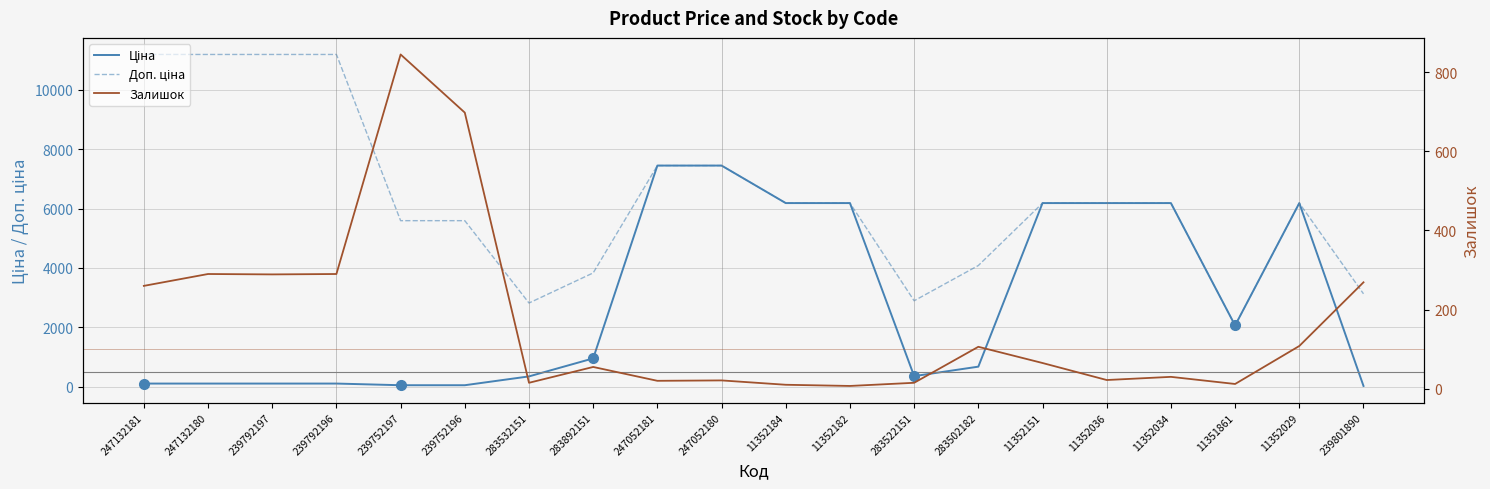

True or false: Залишок has a value of 290.0 at 239792196.

True